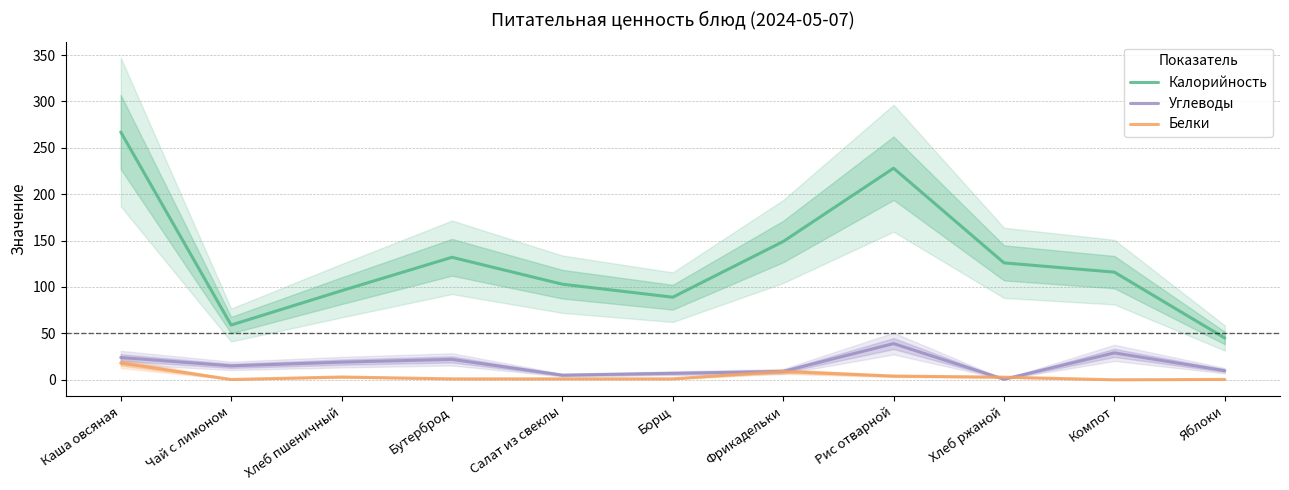

Between which two adjacent categories do Углеводы and Белки first intersect?

Рис отварной and Хлеб ржаной